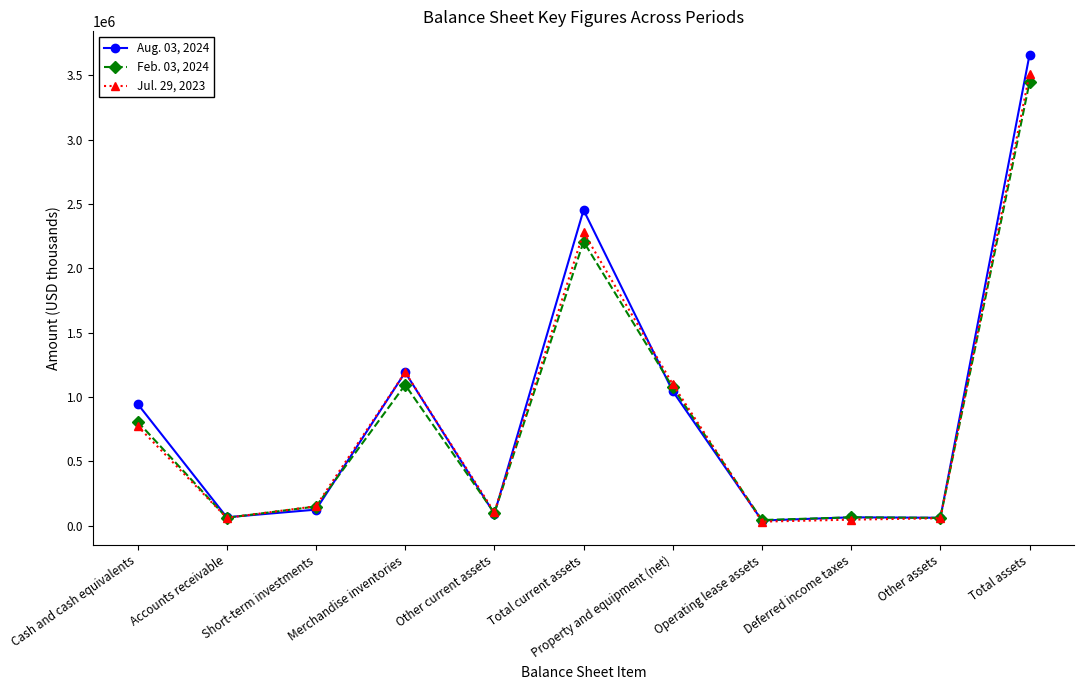

Which series has the widest spread of values?

Aug. 03, 2024